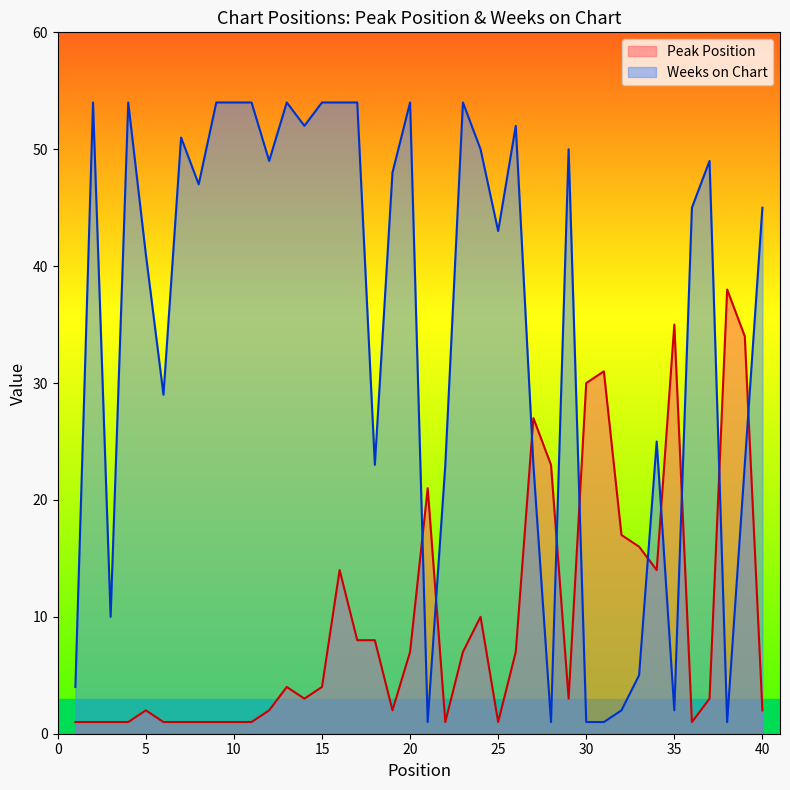

Rank the categories by Weeks on Chart value from highest to lowest.

2, 4, 9, 10, 11, 13, 15, 16, 17, 20, 23, 14, 26, 7, 24, 29, 12, 37, 19, 8, 36, 40, 25, 5, 6, 34, 18, 22, 27, 39, 3, 33, 1, 32, 35, 21, 28, 30, 31, 38